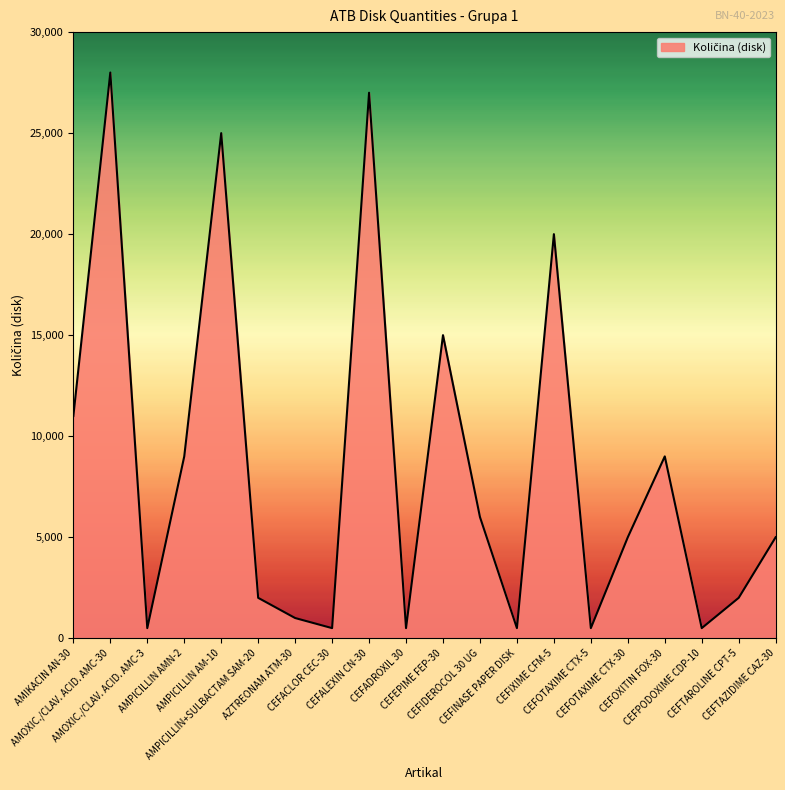

How many values are below 5000?

9